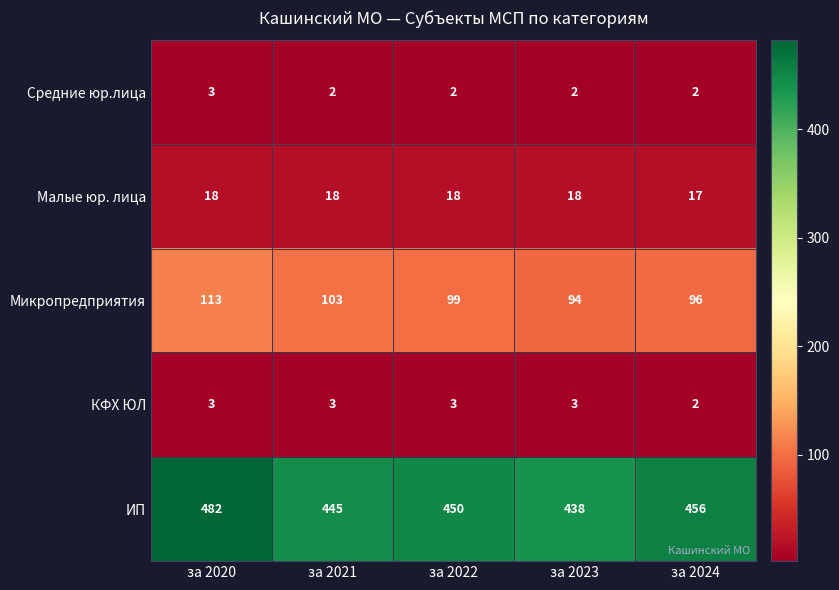

What is the minimum value shown in the chart?

2